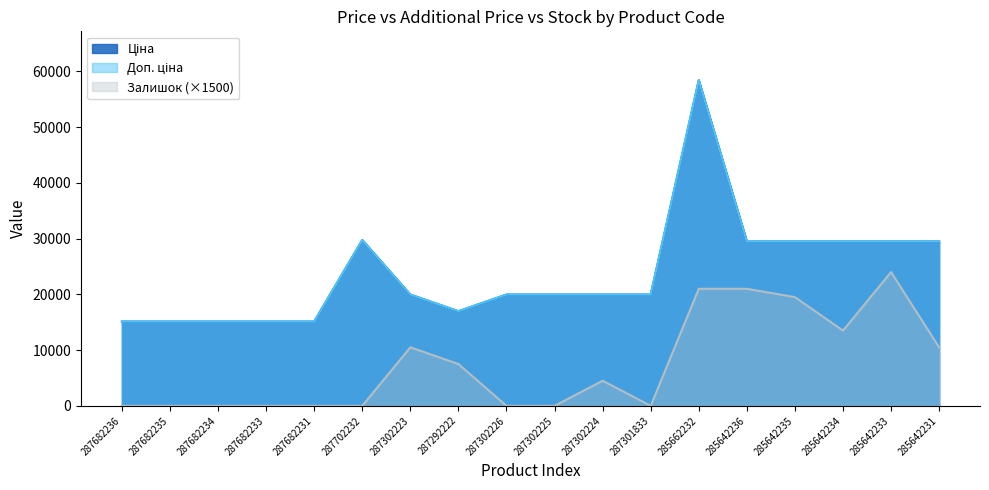

What is the difference between the highest and lowest values at 287682231?

15120.0